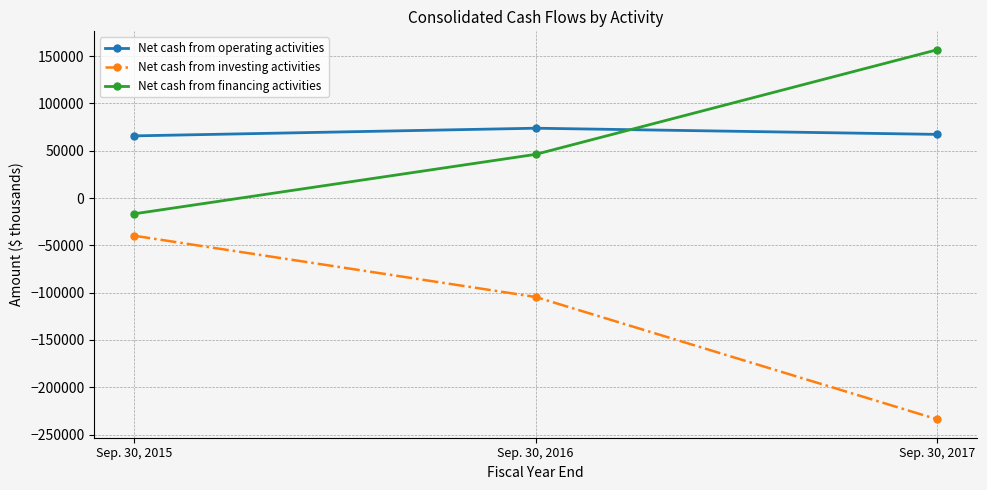

What is the total value across all series at Sep. 30, 2015?

9267